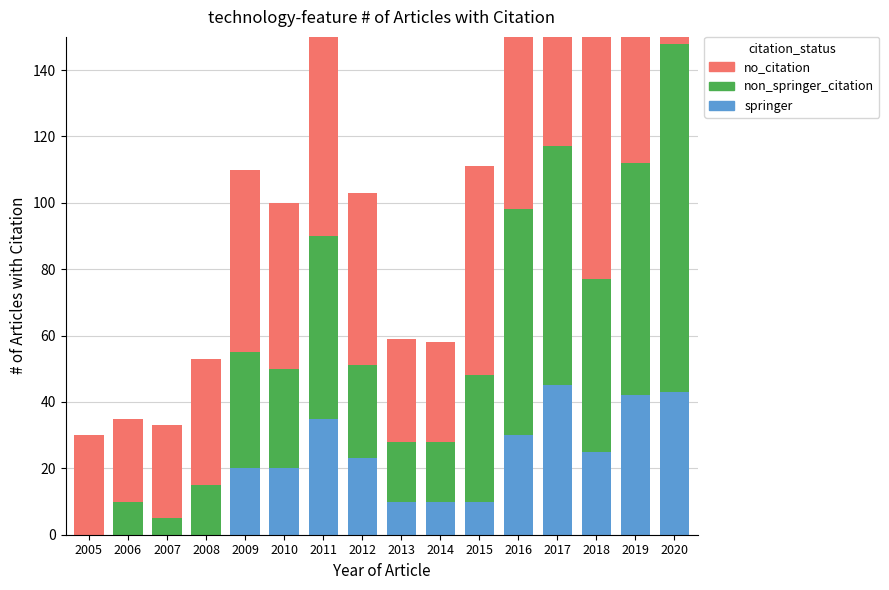

At which category does the chart reach its minimum across all series?

2005